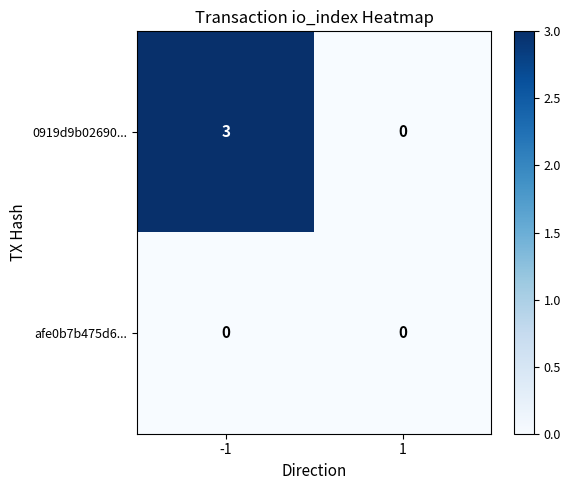

What is the greatest value displayed?

3